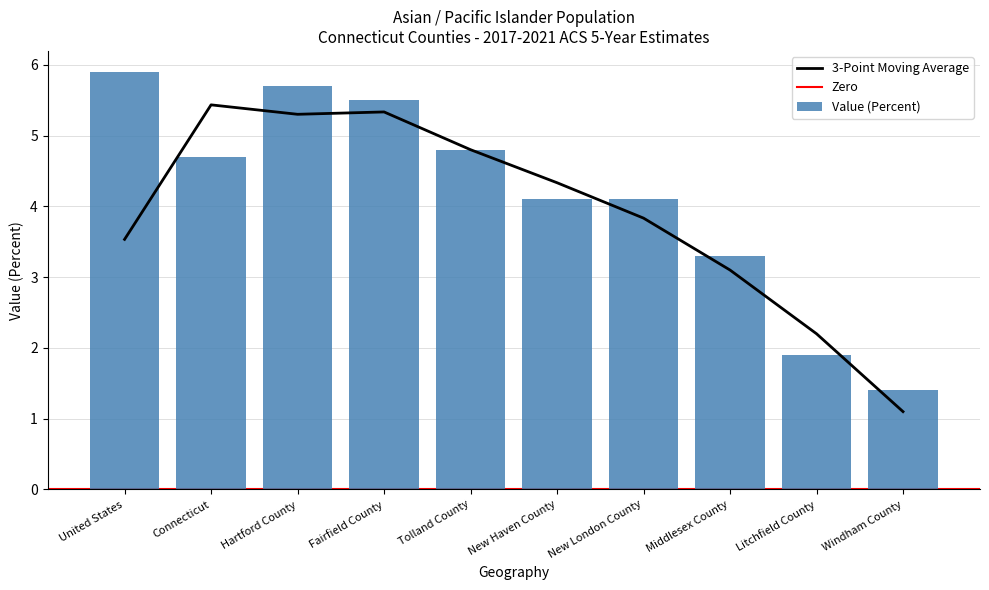

Reading right to left, what are all the values shown in this chart?

1.4	1.9	3.3	4.1	4.1	4.8	5.5	5.7	4.7	5.9